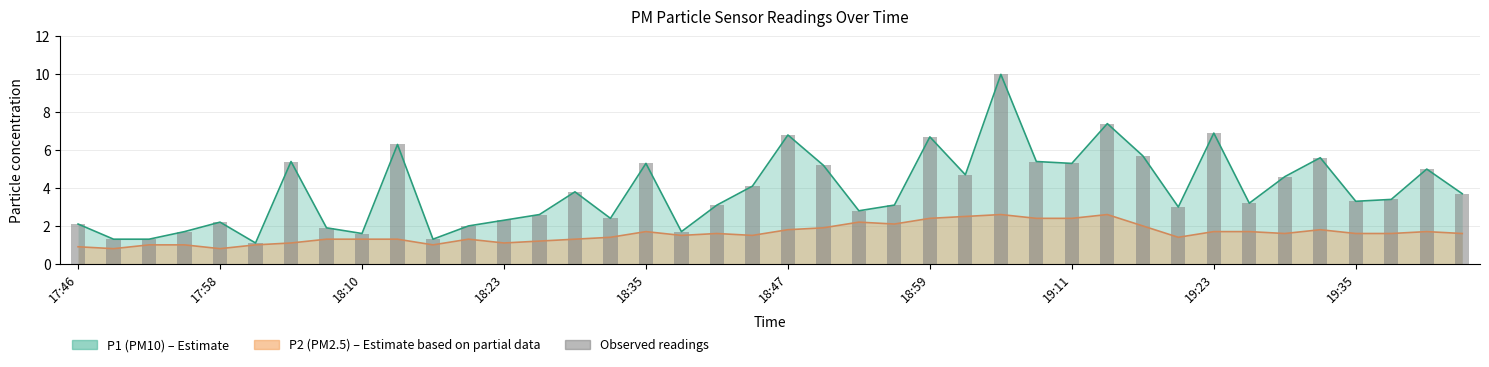

Which series changed the most between 18:01 and 19:02?

P1